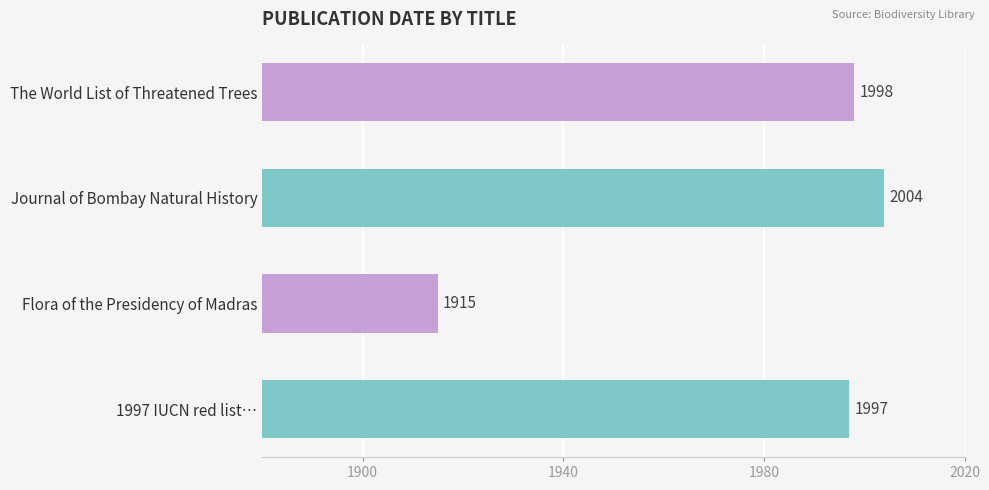

List the labels in order of value, smallest first.

Flora of the Presidency of Madras, 1997 IUCN red list…, The World List of Threatened Trees, Journal of Bombay Natural History